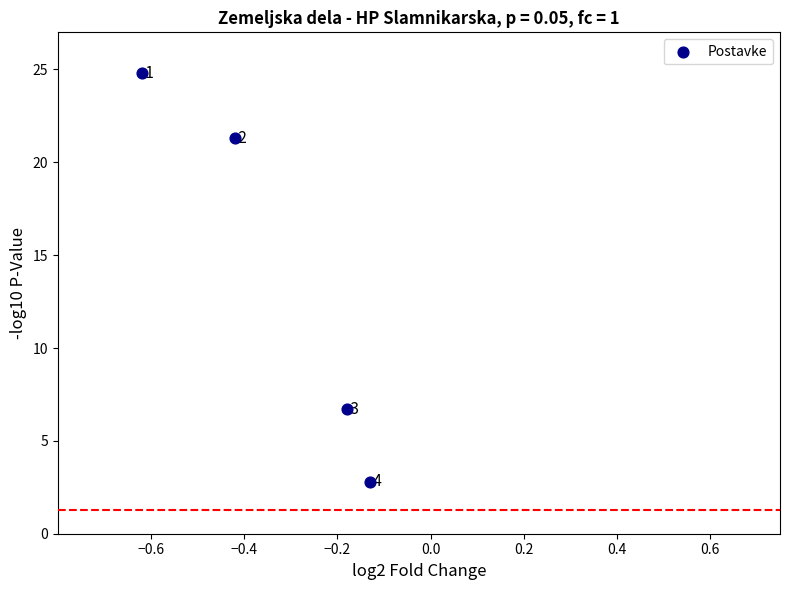

What Y value in the scatter plot is closest to 13?

6.7